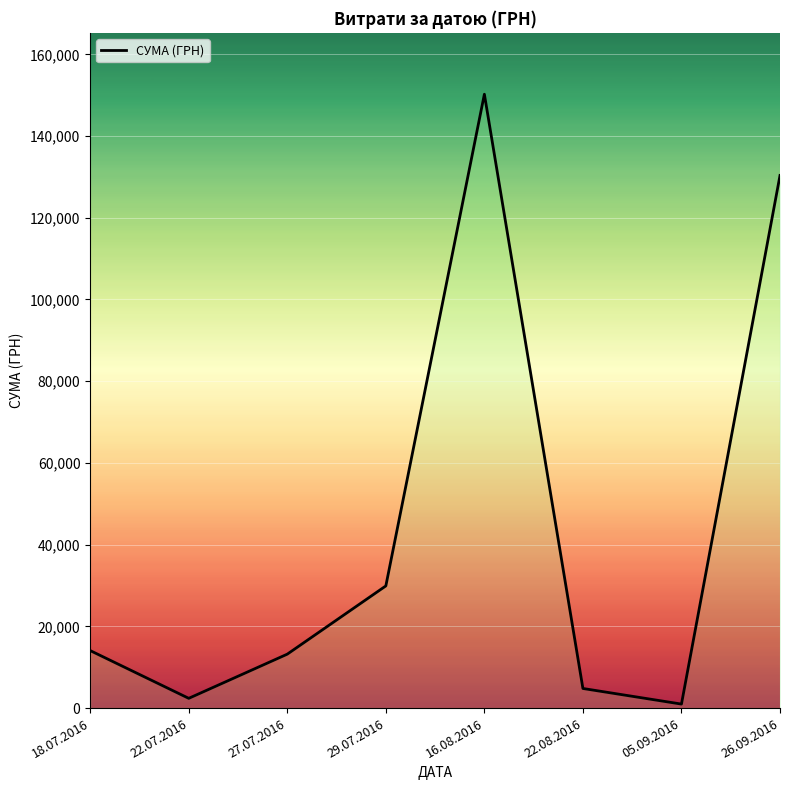

Reading right to left, list all the values displayed in this chart.

130350.0	979.2	4800.0	150229.0	29898.2	13201.0	2387.9	14071.0